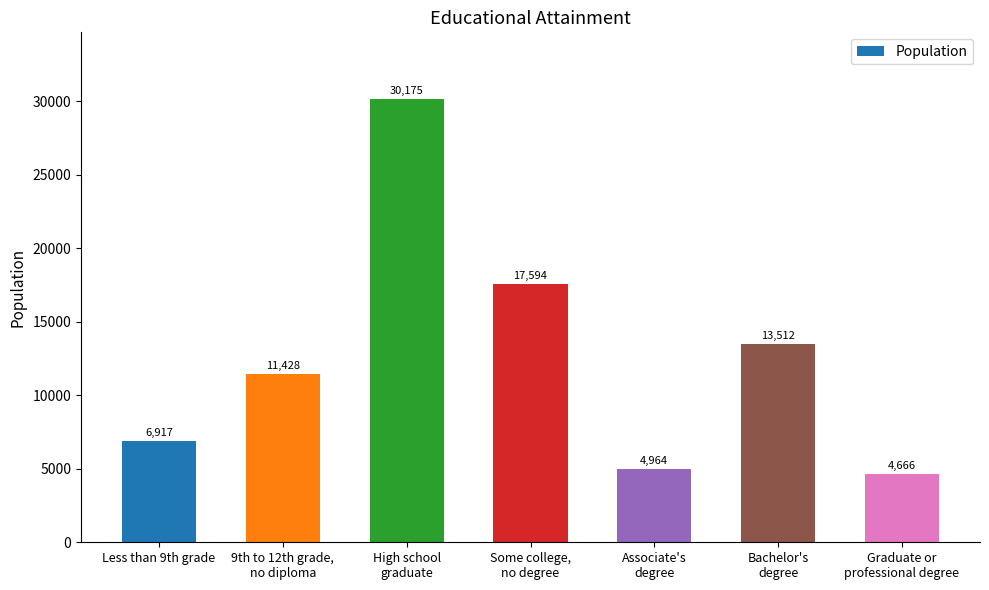

Rank the categories by value from lowest to highest.

Graduate or
professional degree, Associate's
degree, Less than 9th grade, 9th to 12th grade,
no diploma, Bachelor's
degree, Some college,
no degree, High school
graduate